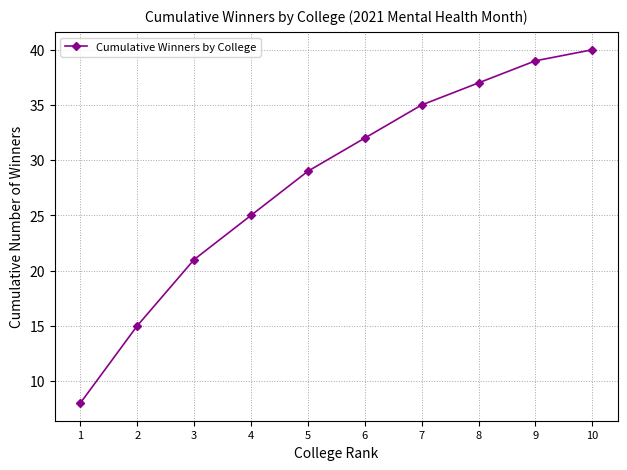

Reading left to right, transcribe all the data shown in this chart.

8	15	21	25	29	32	35	37	39	40